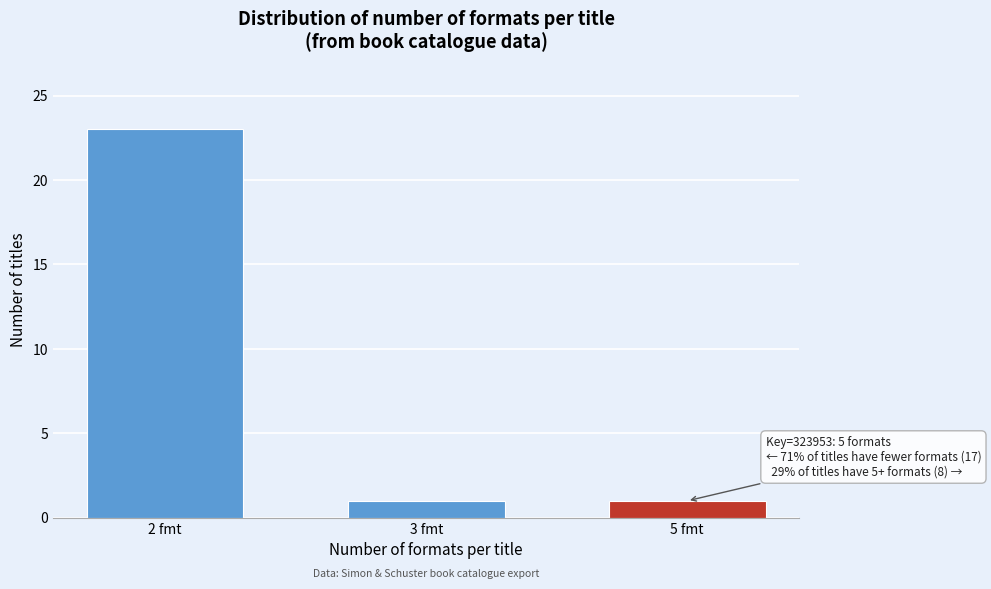

Reading right to left, transcribe all the data shown in this chart.

5 fmt=1	3 fmt=1	2 fmt=23